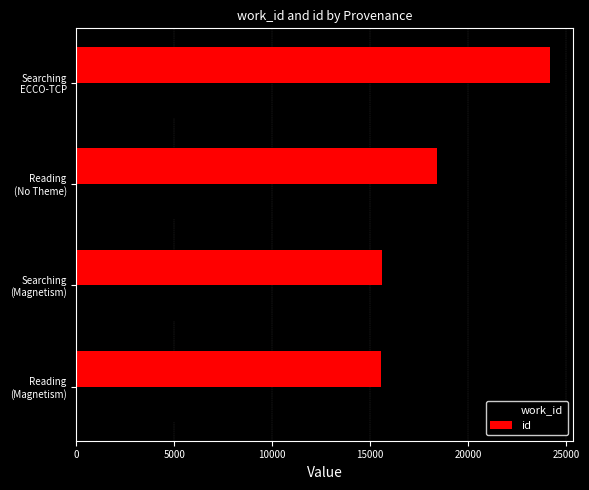

At which category is the sum across all series the highest?

Searching
ECCO-TCP